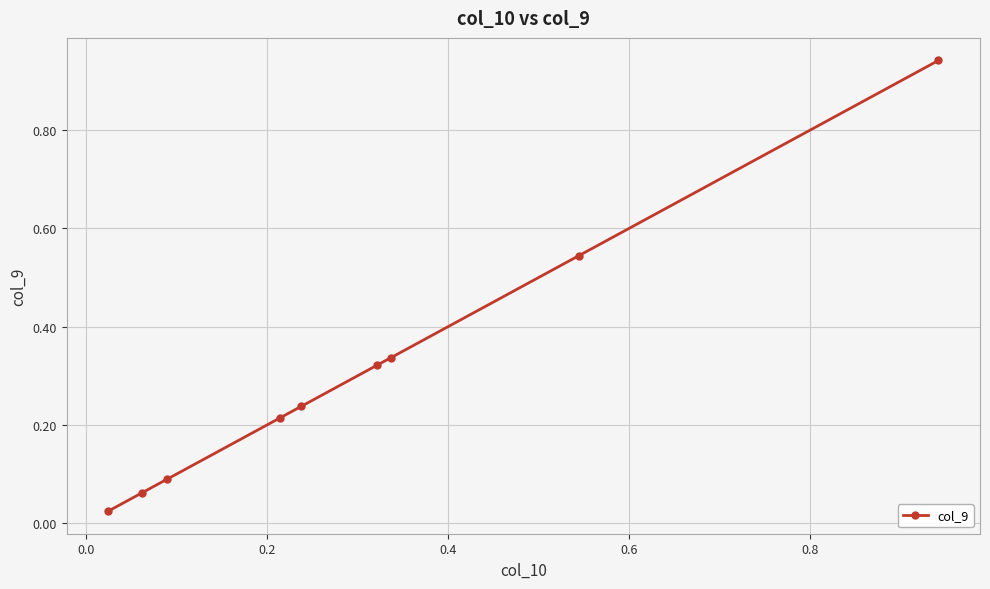

True or false: there are more than 2 points higher than both neighbors.

False